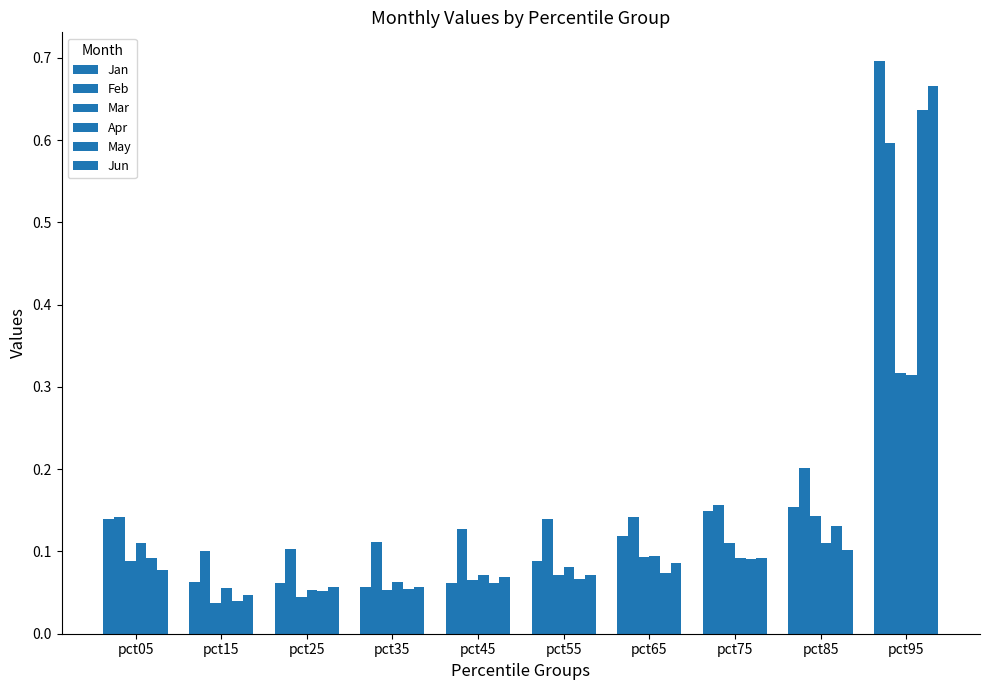

How many series are shown in this chart?

6